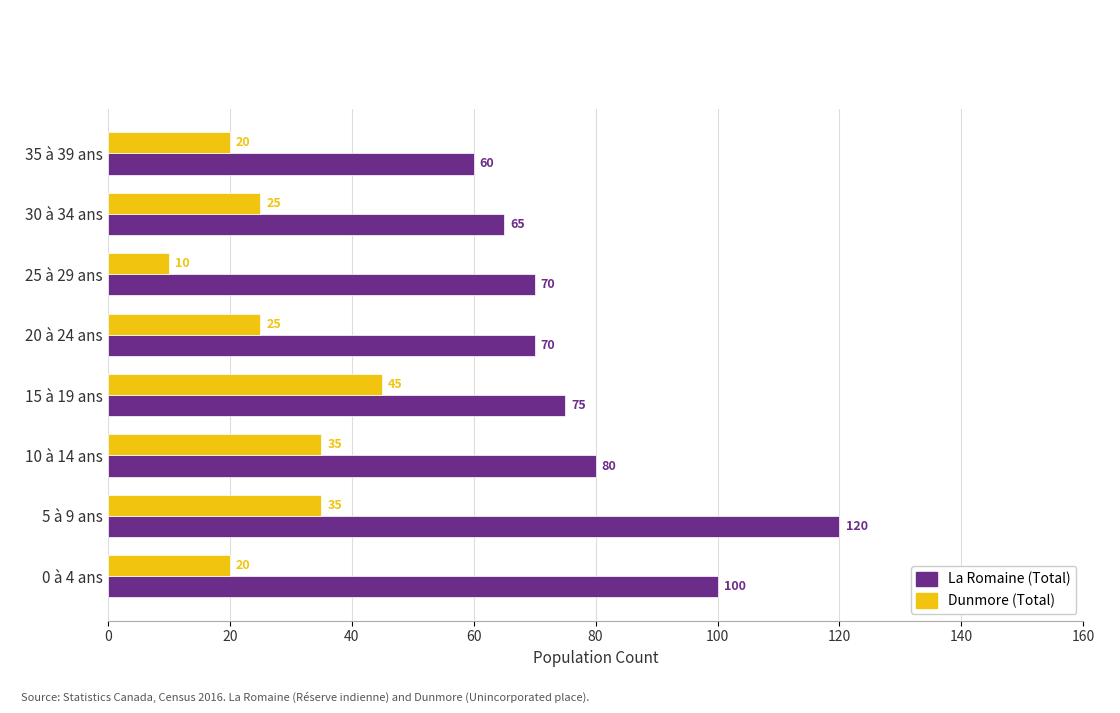

Which series has the largest range (max minus min)?

La Romaine (Total)